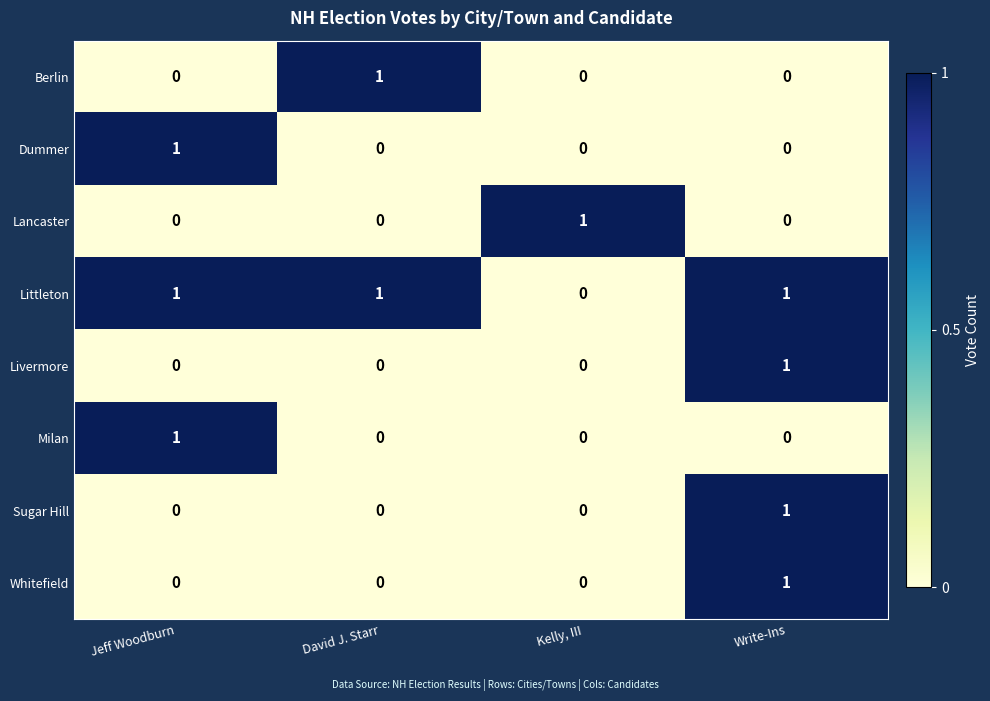

At which label does Berlin reach its peak?

David J. Starr